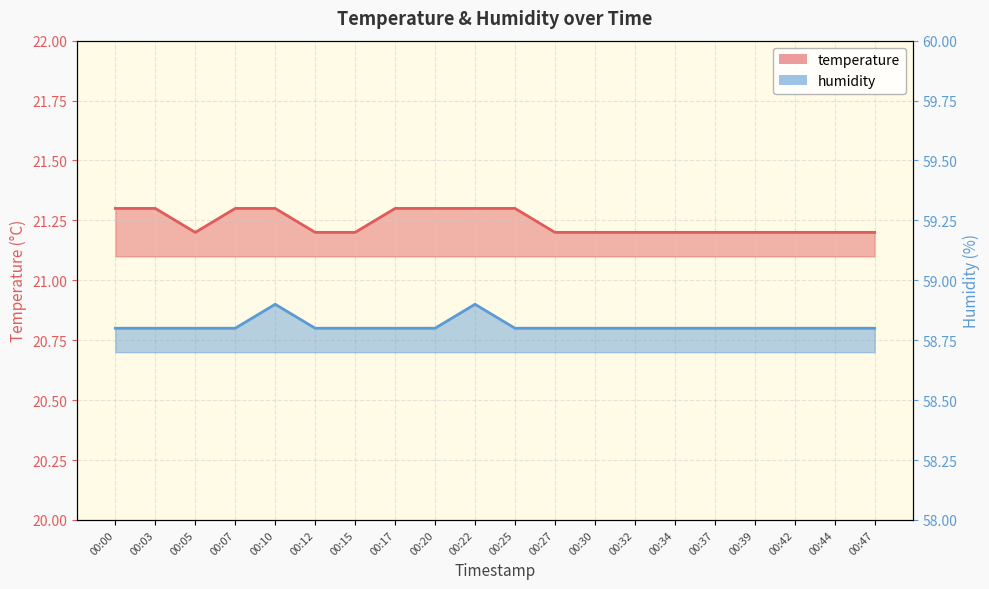

The value of temperature at 00:30 is 21.2. True or false?

True